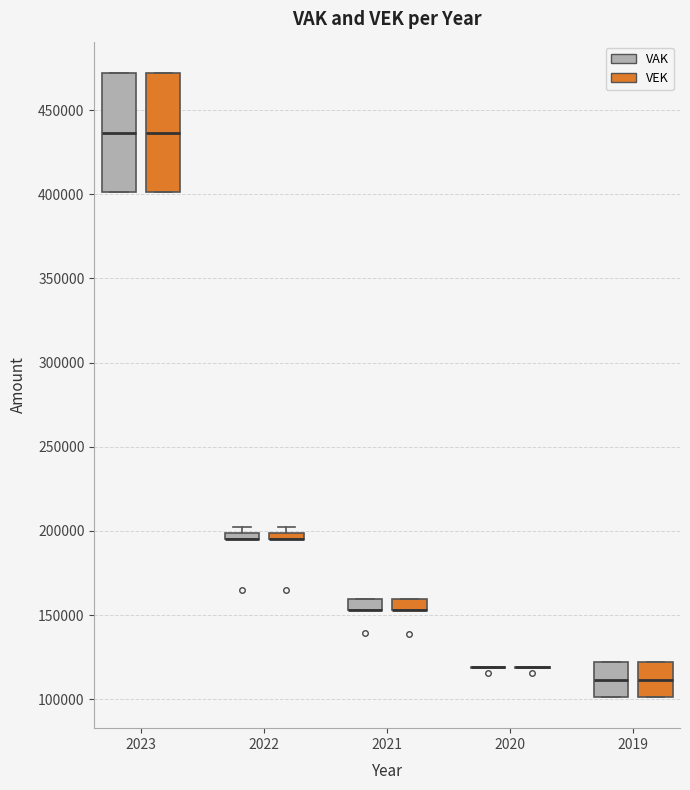

Where does the median line of the box for 2023 (VEK) sit on the y-axis? The values are not printed on the chart, so give them approximately, as read against the axis.

435000